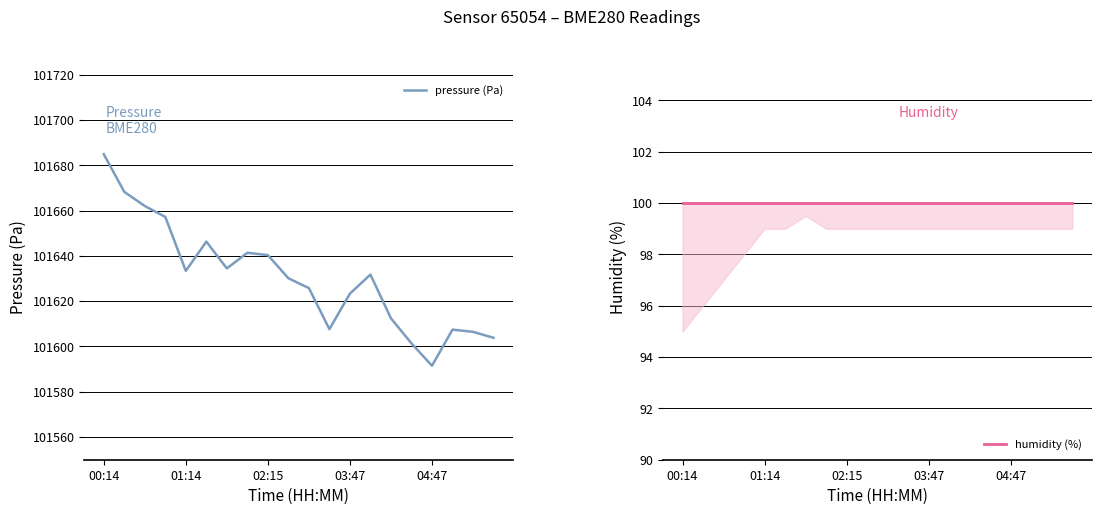

What are all the series names shown in the legend?

pressure (Pa), humidity (%)